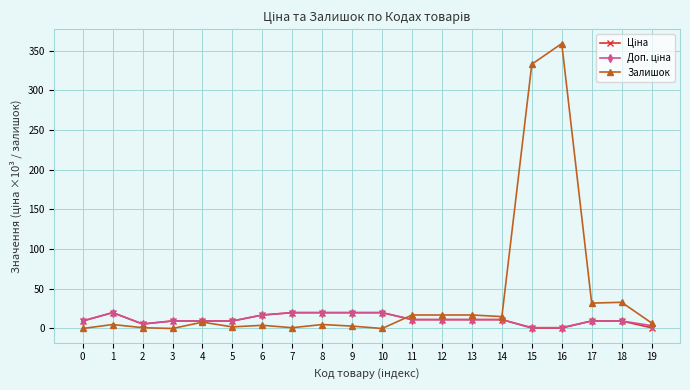

Which category has the highest value across all series?

16